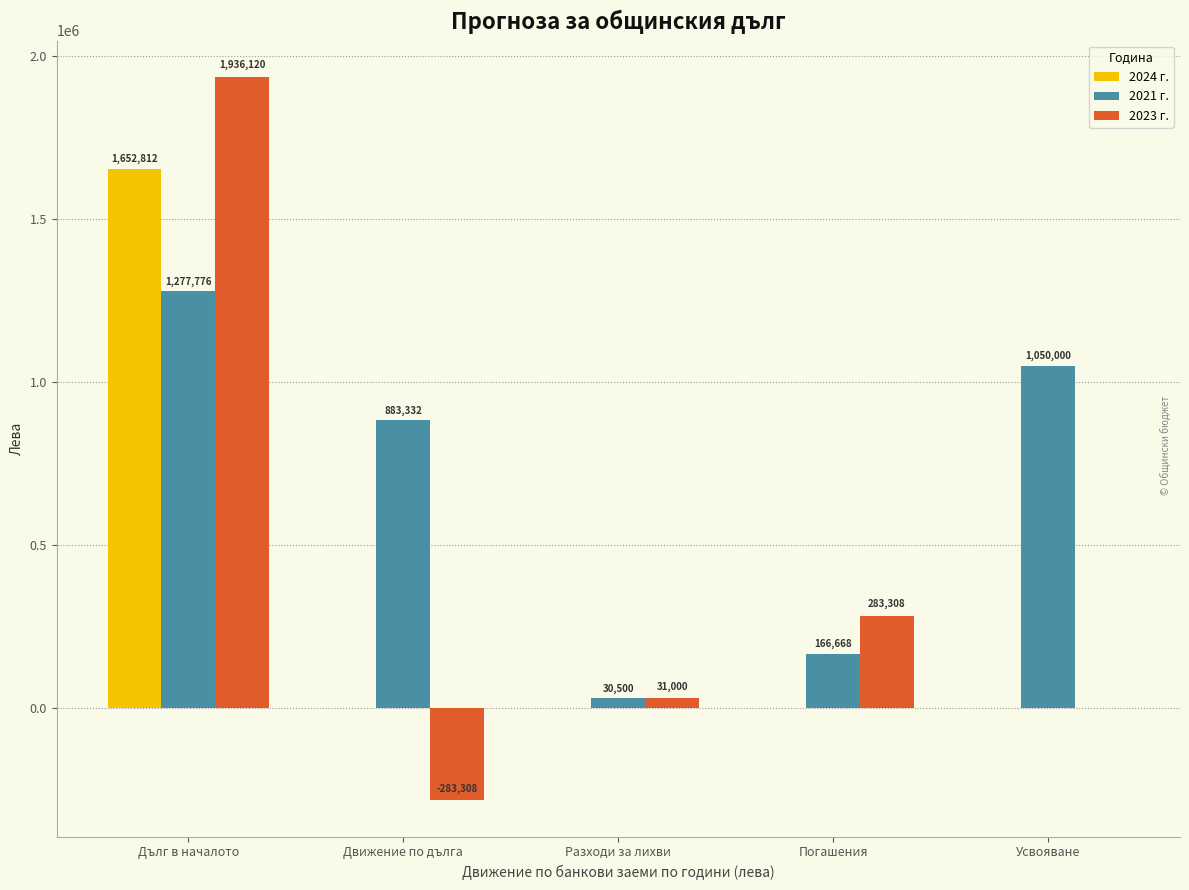

Which series has the widest spread of values?

2023 г.